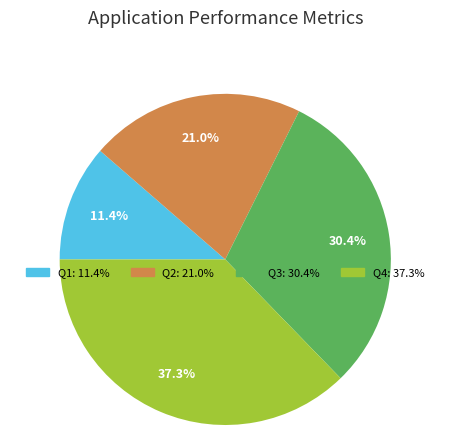

Is there a majority slice in this chart?

No